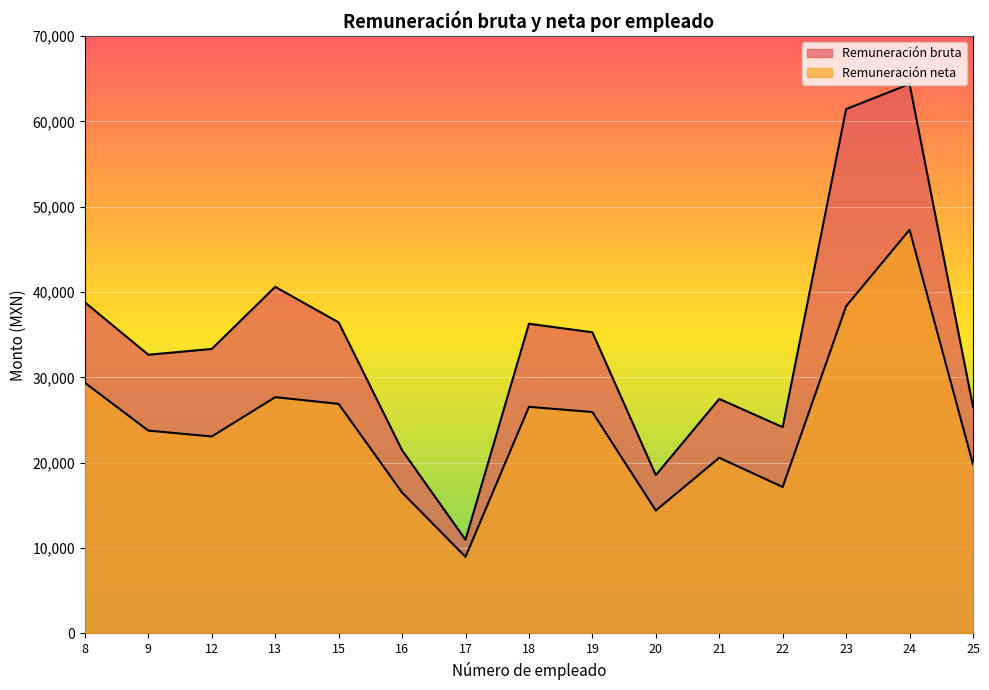

List the series in order of their peak value, highest first.

Remuneración bruta, Remuneración neta